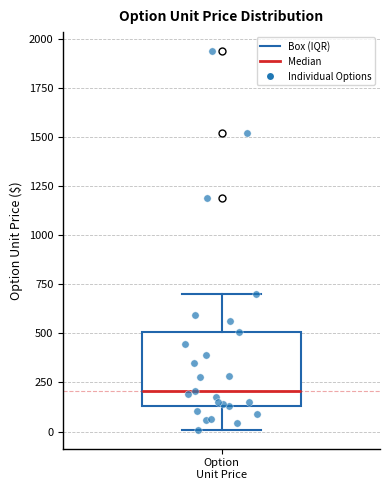

Where is the lower edge of the box for Option Unit Price on the y-axis? The values are not printed on the chart, so give them approximately, as read against the axis.

150